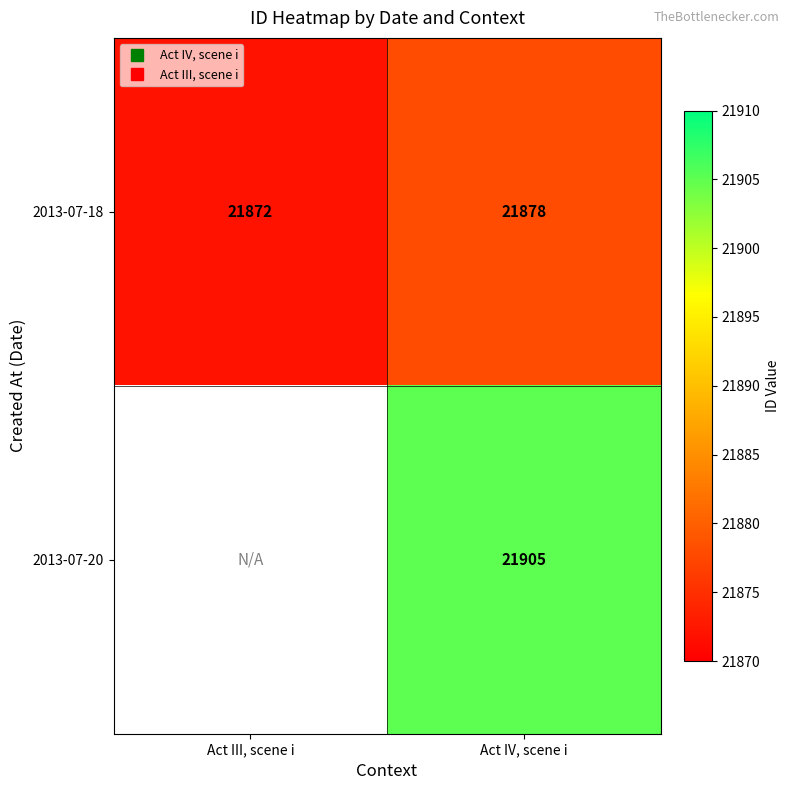

At how many categories does at least one series exceed 21902?

1